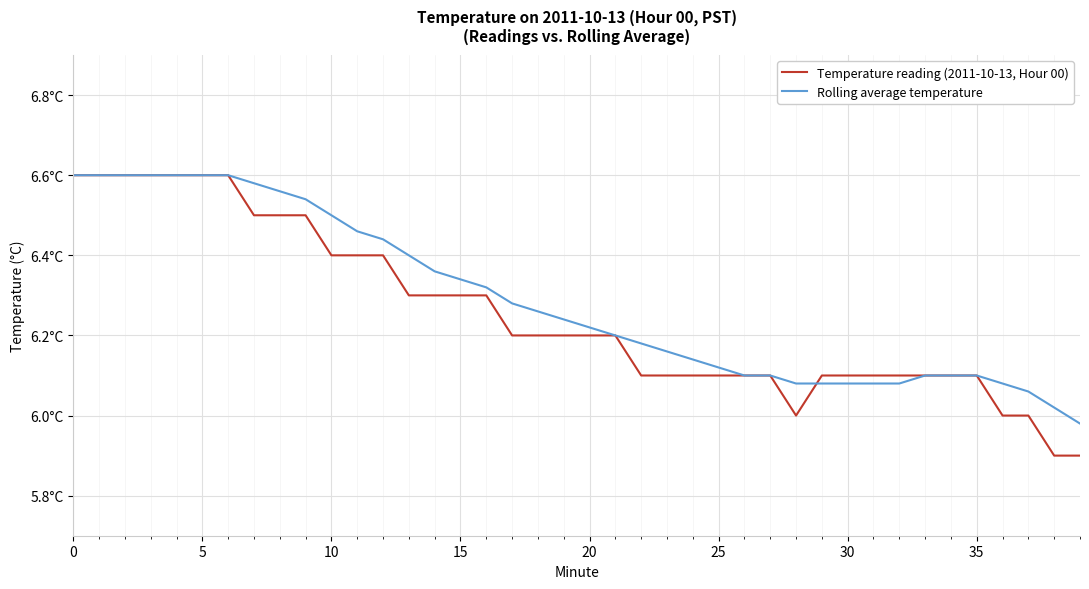

Does the chart have visible grid lines?

Yes